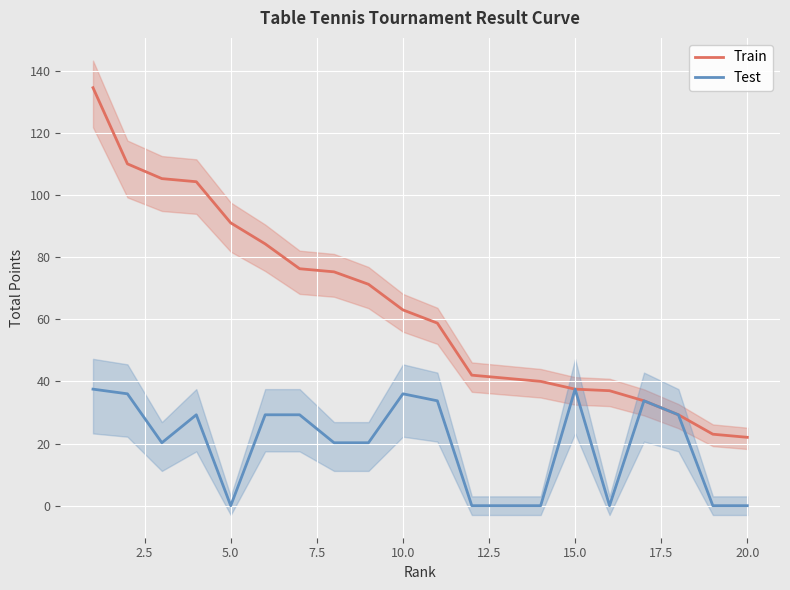

Which series has the largest range (max minus min)?

Train